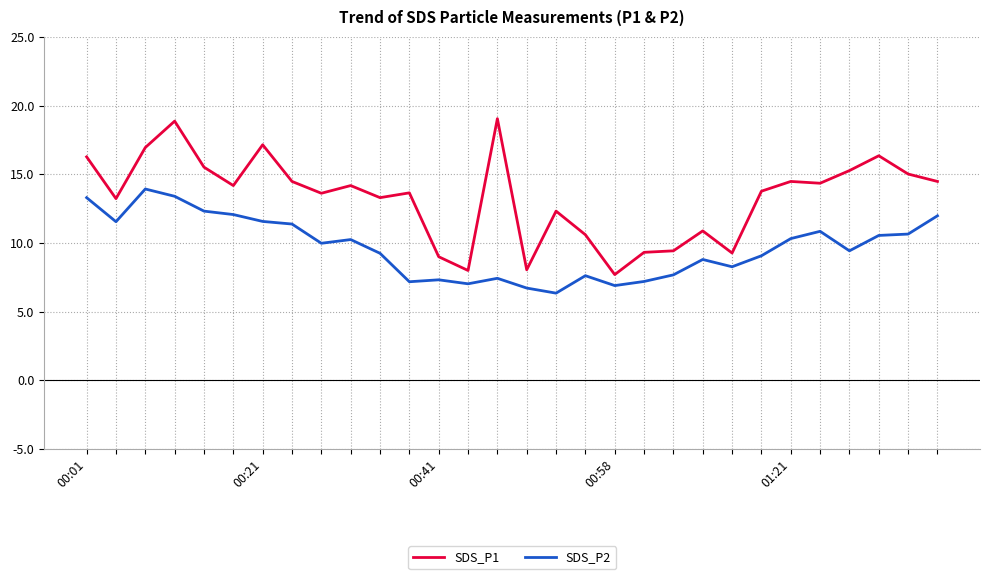

What is the highest value of the SDS_P2 series?

13.9